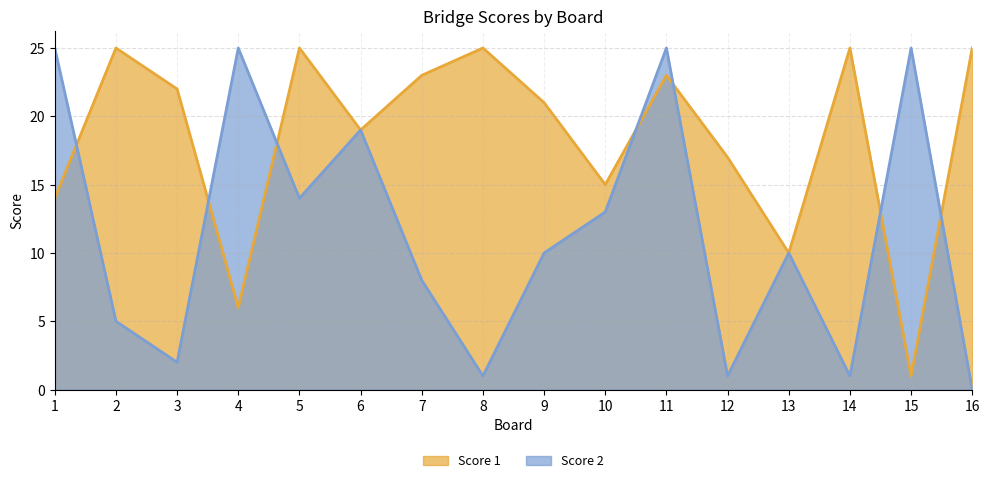

How many values in the Score 1 series are below 22?

8